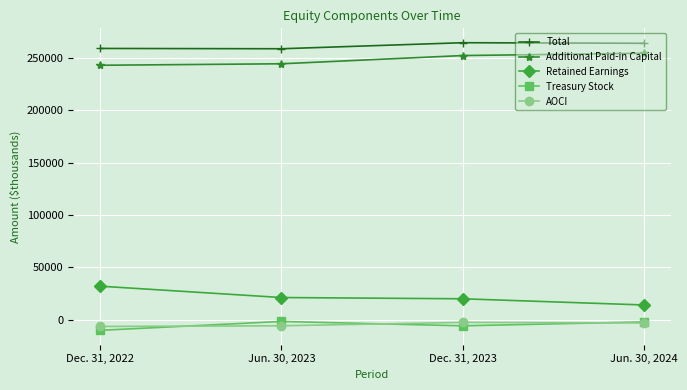

At Dec. 31, 2022, list the series in order from largest to smallest.

Total, Additional Paid-in Capital, Retained Earnings, AOCI, Treasury Stock